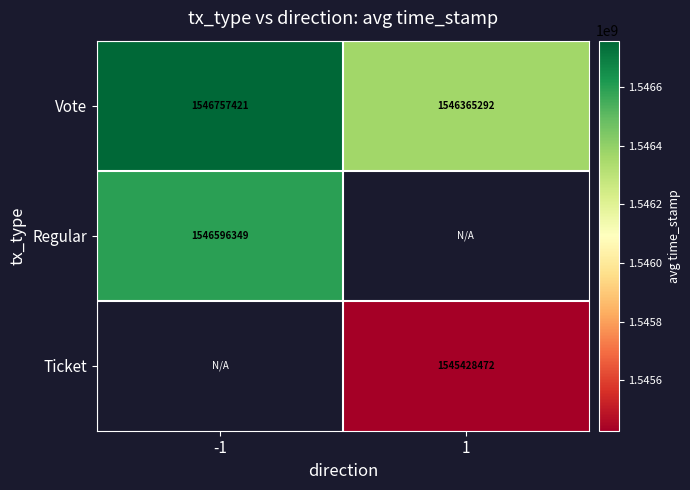

At how many categories does at least one series exceed 1545770743?

2